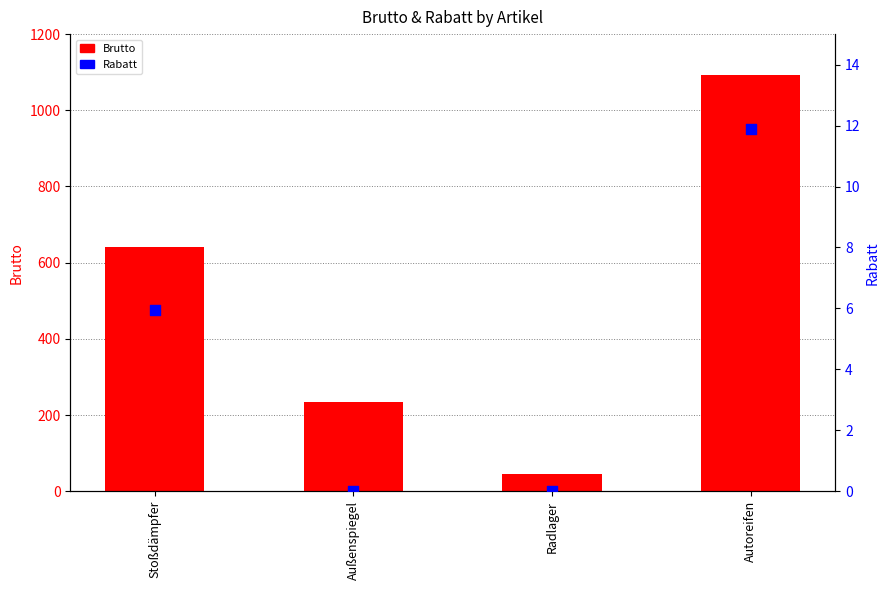

At how many categories does at least one series exceed 299?

2